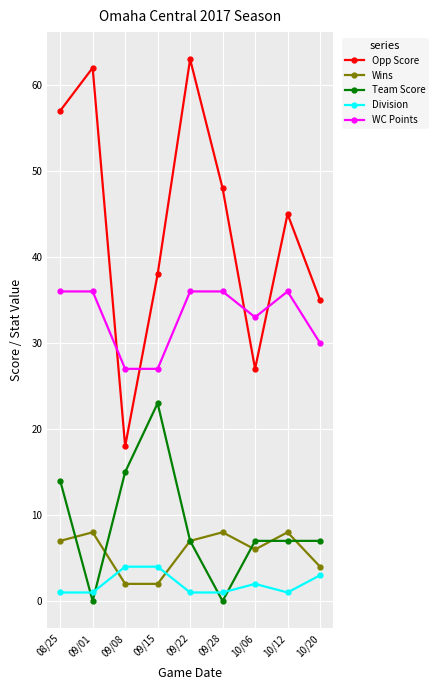

Reading right to left, what are all the values shown in this chart?

Opp Score: 35	45	27	48	63	38	18	62	57
Wins: 4	8	6	8	7	2	2	8	7
Team Score: 7	7	7	0	7	23	15	0	14
Division: 3	1	2	1	1	4	4	1	1
WC Points: 30	36	33	36	36	27	27	36	36